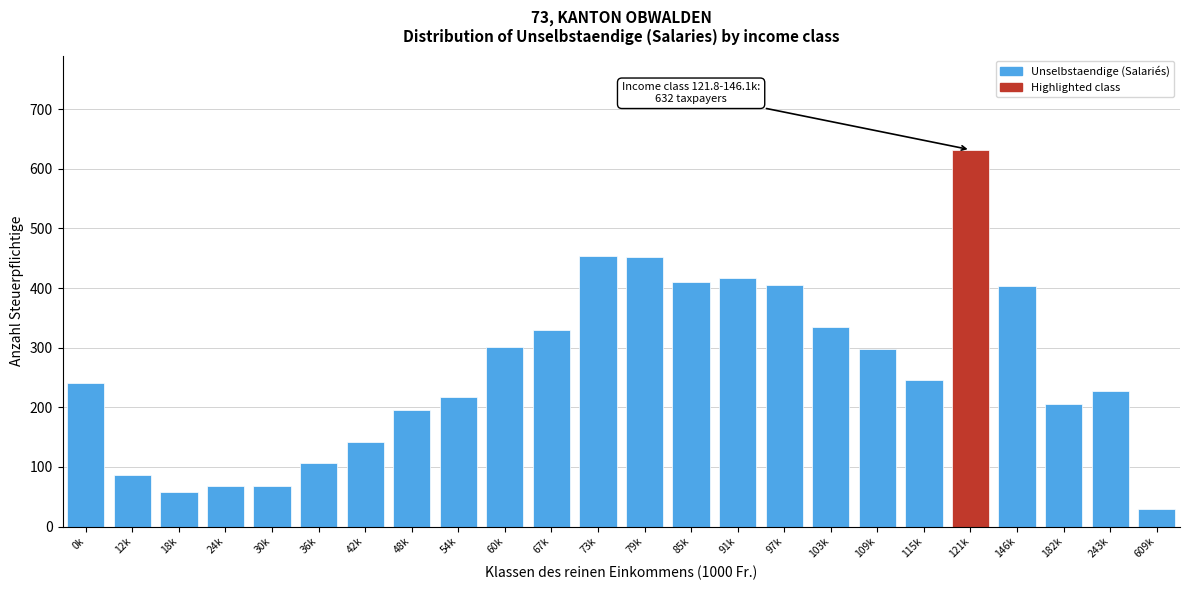

At which category does the chart reach its peak across all series?

121k